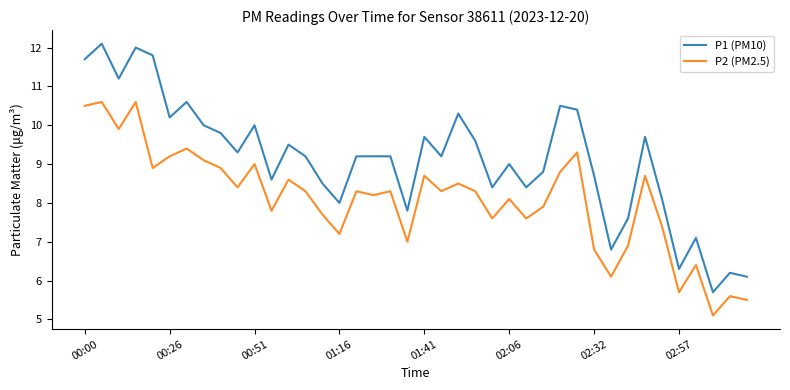

What is the highest value of the P2 (PM2.5) series?

10.6